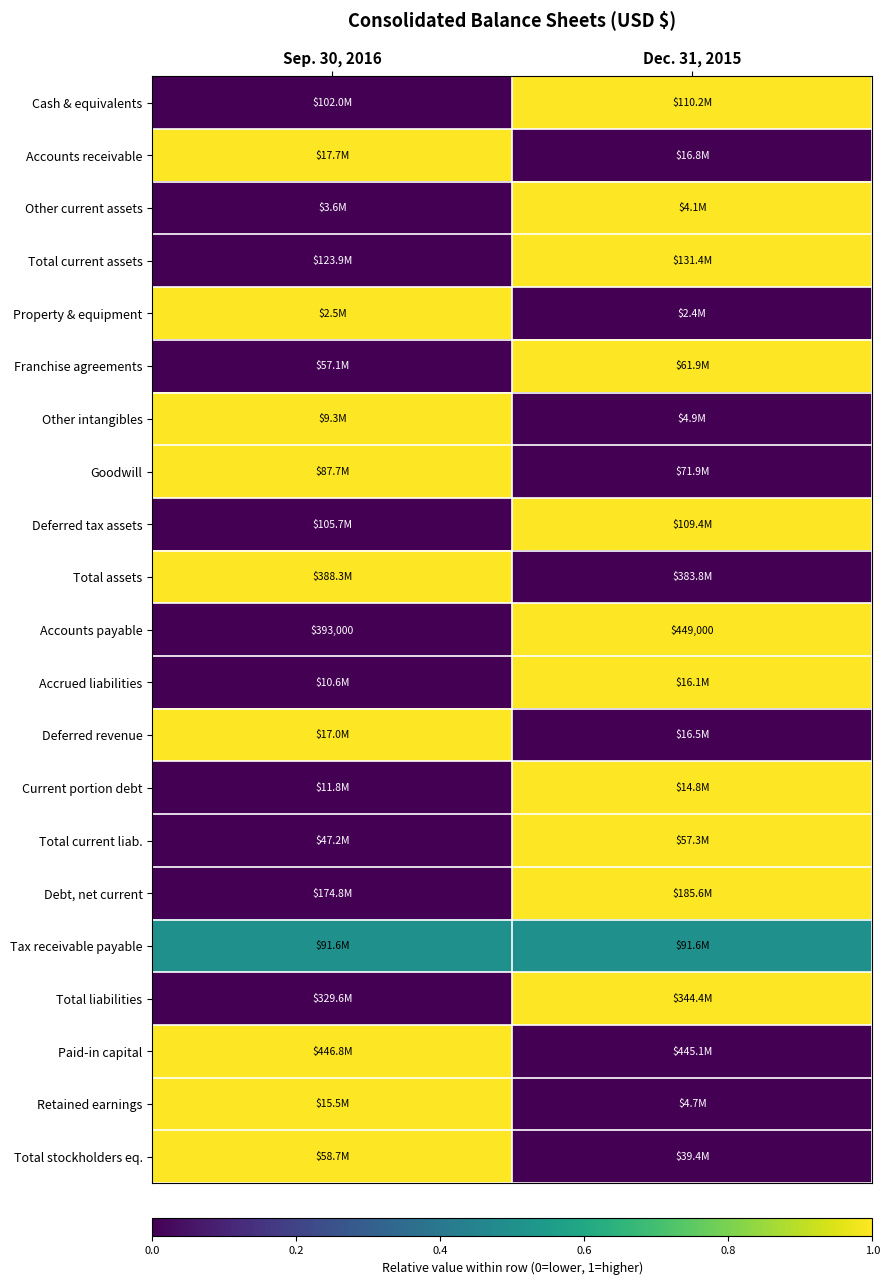

List the labels in order of Accounts payable value, largest first.

Dec. 31, 2015, Sep. 30, 2016